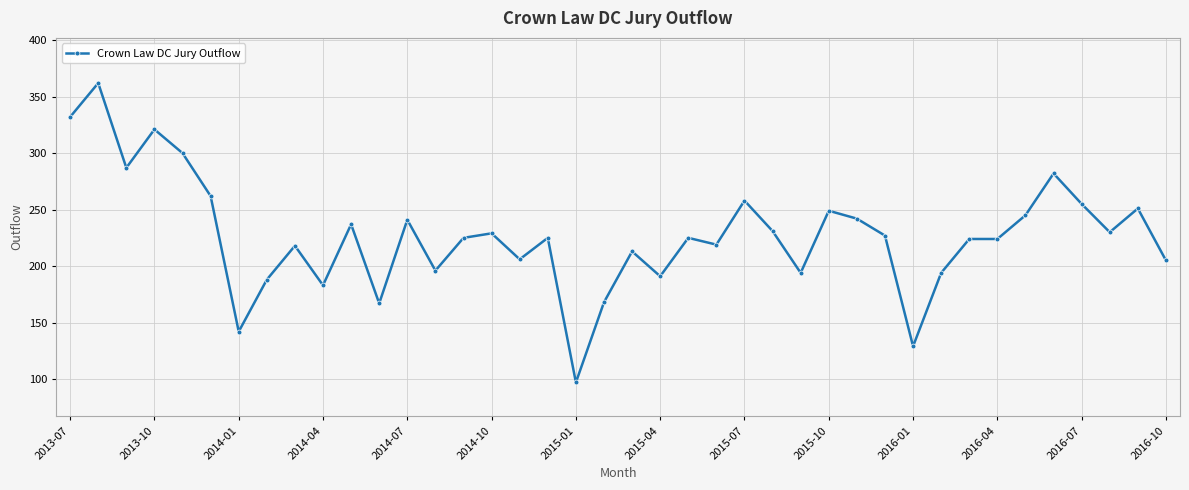

What is the smallest value displayed?

97